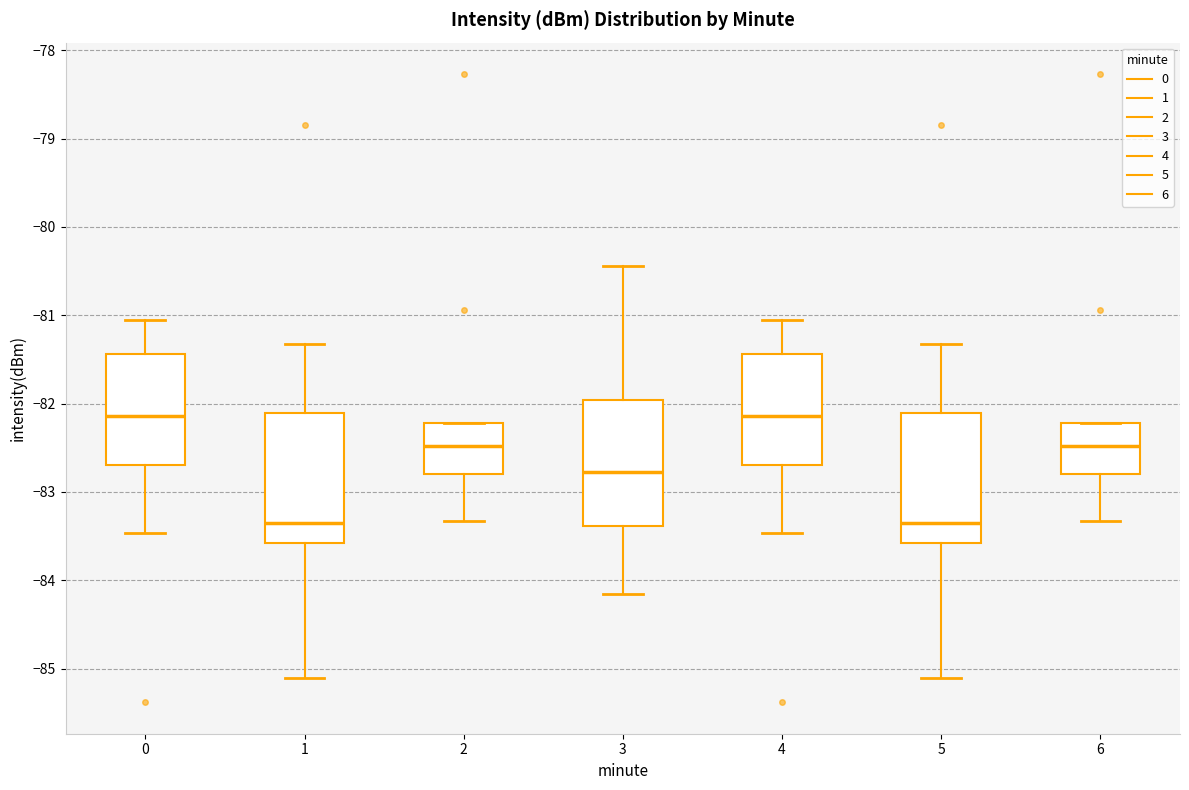

Reading left to right, transcribe this box plot: for each box, give where its median line is, the range the box spans, and where its two whiskers end, as read against the y-axis. The values are not printed on the chart, so give them approximately, as read against the axis.

0: median -82.1, box -82.7 to -81.4, whiskers -83.5 to -81.0
1: median -83.4, box -83.6 to -82.1, whiskers -85.1 to -81.3
2: median -82.5, box -82.8 to -82.2, whiskers -83.3 to -82.2
3: median -82.8, box -83.4 to -82.0, whiskers -84.1 to -80.4
4: median -82.1, box -82.7 to -81.4, whiskers -83.5 to -81.0
5: median -83.4, box -83.6 to -82.1, whiskers -85.1 to -81.3
6: median -82.5, box -82.8 to -82.2, whiskers -83.3 to -82.2